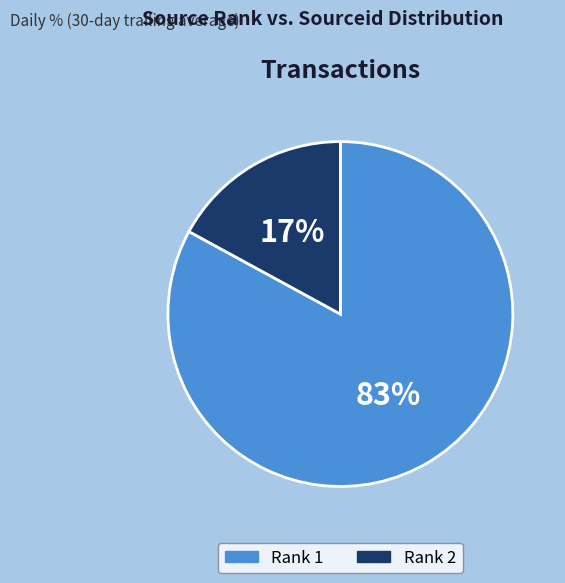

Count the number of slices in the pie.

2